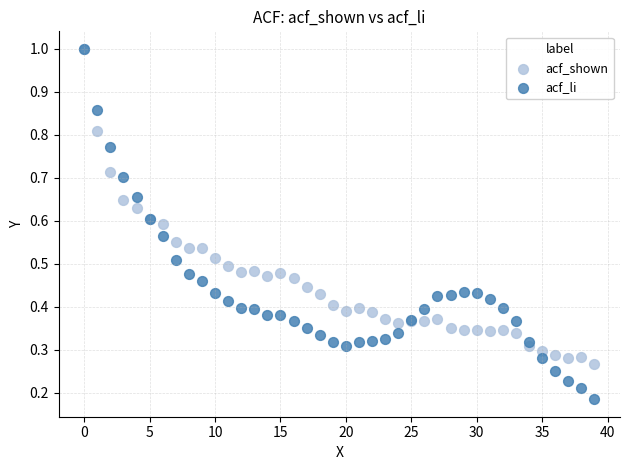

Which series has the largest Y range (max minus min)?

acf_li